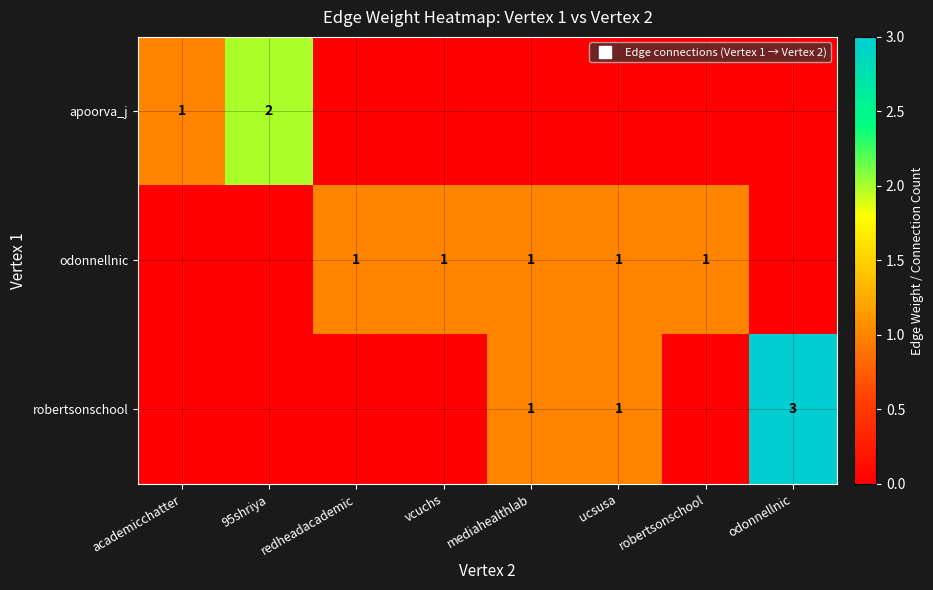

Rank the series by their maximum value, from highest to lowest.

robertsonschool, apoorva_j, odonnellnic